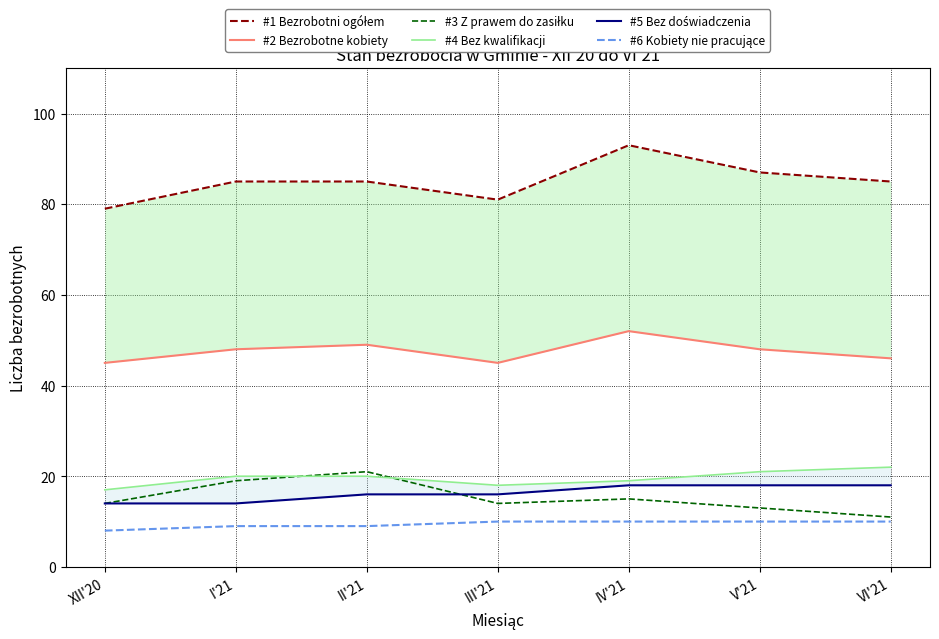

What is the difference between the second highest and minimum values in the #3 Z prawem do zasiłku series?

8